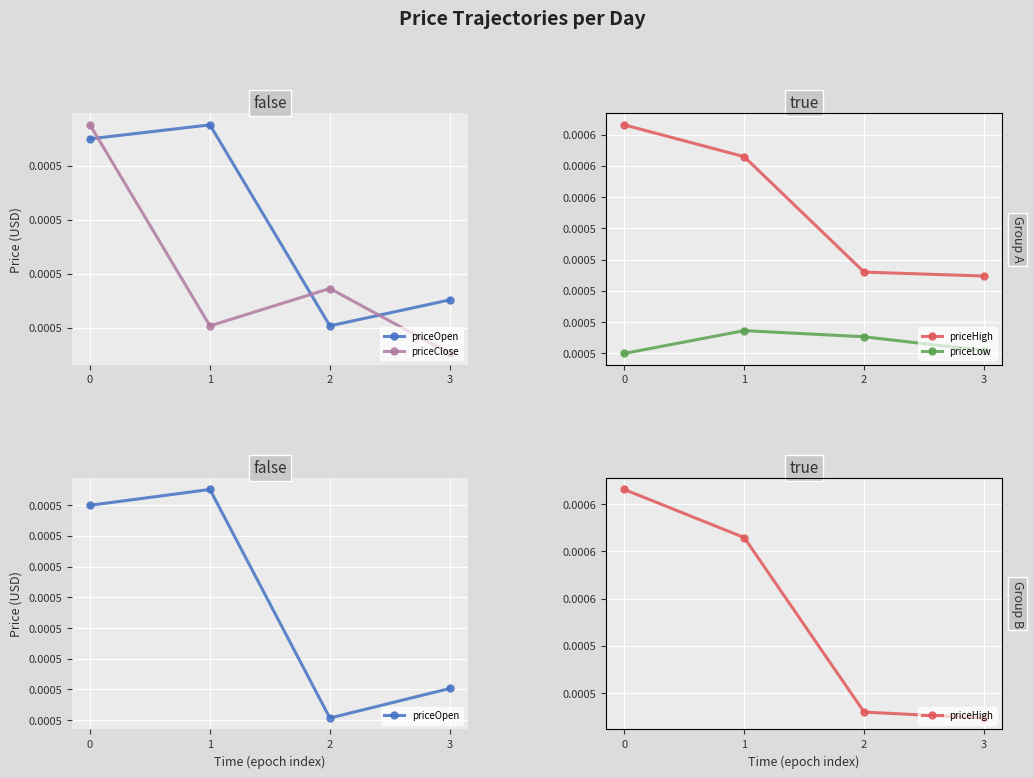

True or false: priceHigh and priceClose cross at least once.

False